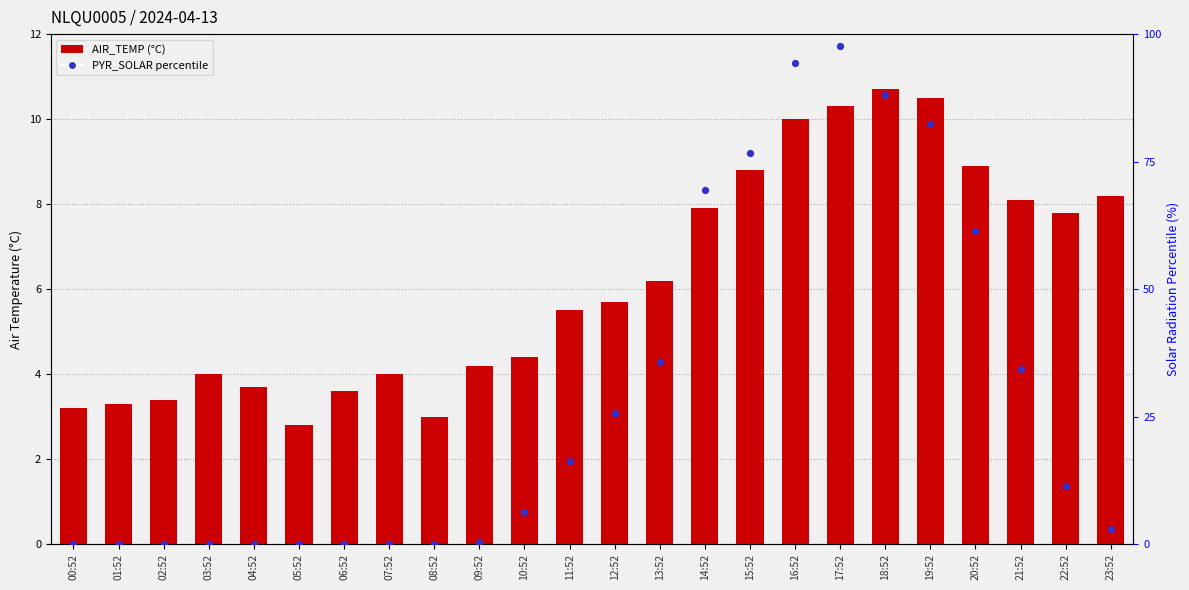

At which category is the sum across all series the highest?

17:52